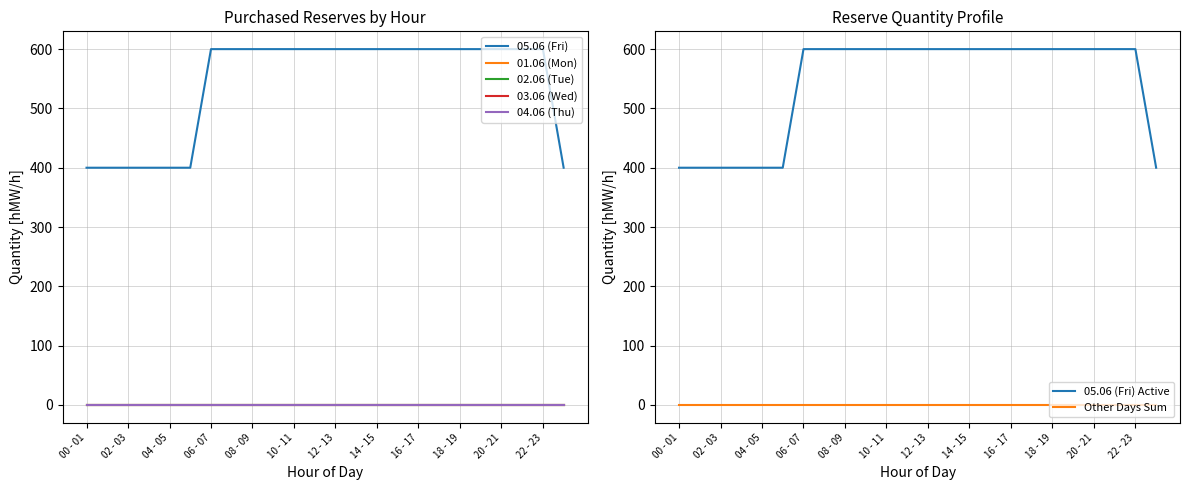

Reading left to right, list all the values displayed in this chart.

05.06 (Fri): 00 - 01=400	01 - 02=400	02 - 03=400	03 - 04=400	04 - 05=400	05 - 06=400	06 - 07=600	07 - 08=600	08 - 09=600	09 - 10=600	10 - 11=600	11 - 12=600	12 - 13=600	13 - 14=600	14 - 15=600	15 - 16=600	16 - 17=600	17 - 18=600	18 - 19=600	19 - 20=600	20 - 21=600	21 - 22=600	22 - 23=600	23 - 24=400
01.06 (Mon): 00 - 01=0	01 - 02=0	02 - 03=0	03 - 04=0	04 - 05=0	05 - 06=0	06 - 07=0	07 - 08=0	08 - 09=0	09 - 10=0	10 - 11=0	11 - 12=0	12 - 13=0	13 - 14=0	14 - 15=0	15 - 16=0	16 - 17=0	17 - 18=0	18 - 19=0	19 - 20=0	20 - 21=0	21 - 22=0	22 - 23=0	23 - 24=0
02.06 (Tue): 00 - 01=0	01 - 02=0	02 - 03=0	03 - 04=0	04 - 05=0	05 - 06=0	06 - 07=0	07 - 08=0	08 - 09=0	09 - 10=0	10 - 11=0	11 - 12=0	12 - 13=0	13 - 14=0	14 - 15=0	15 - 16=0	16 - 17=0	17 - 18=0	18 - 19=0	19 - 20=0	20 - 21=0	21 - 22=0	22 - 23=0	23 - 24=0
03.06 (Wed): 00 - 01=0	01 - 02=0	02 - 03=0	03 - 04=0	04 - 05=0	05 - 06=0	06 - 07=0	07 - 08=0	08 - 09=0	09 - 10=0	10 - 11=0	11 - 12=0	12 - 13=0	13 - 14=0	14 - 15=0	15 - 16=0	16 - 17=0	17 - 18=0	18 - 19=0	19 - 20=0	20 - 21=0	21 - 22=0	22 - 23=0	23 - 24=0
04.06 (Thu): 00 - 01=0	01 - 02=0	02 - 03=0	03 - 04=0	04 - 05=0	05 - 06=0	06 - 07=0	07 - 08=0	08 - 09=0	09 - 10=0	10 - 11=0	11 - 12=0	12 - 13=0	13 - 14=0	14 - 15=0	15 - 16=0	16 - 17=0	17 - 18=0	18 - 19=0	19 - 20=0	20 - 21=0	21 - 22=0	22 - 23=0	23 - 24=0